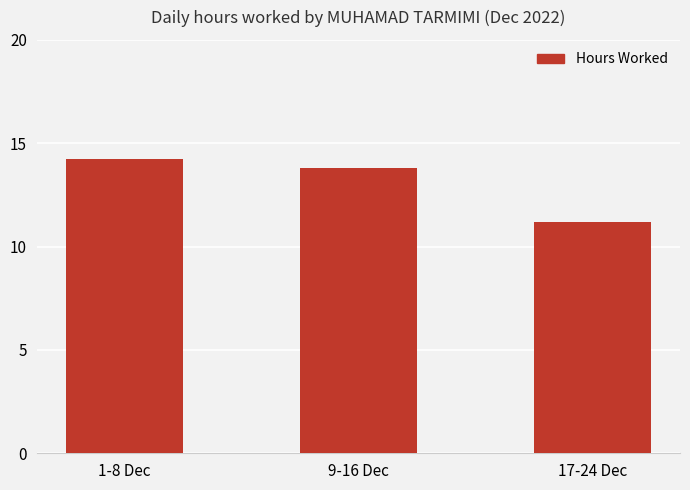

True or false: the data shows 2.9 at 17-24 Dec.

False